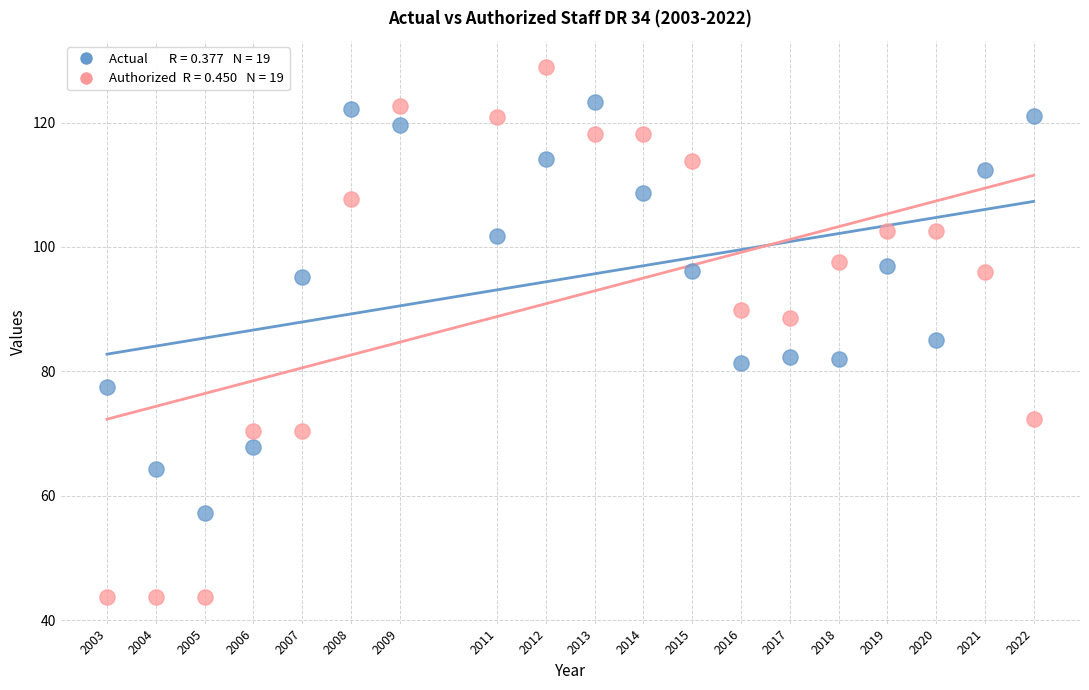

Across all data points, what is the range of Y values (max minus min)?

85.2